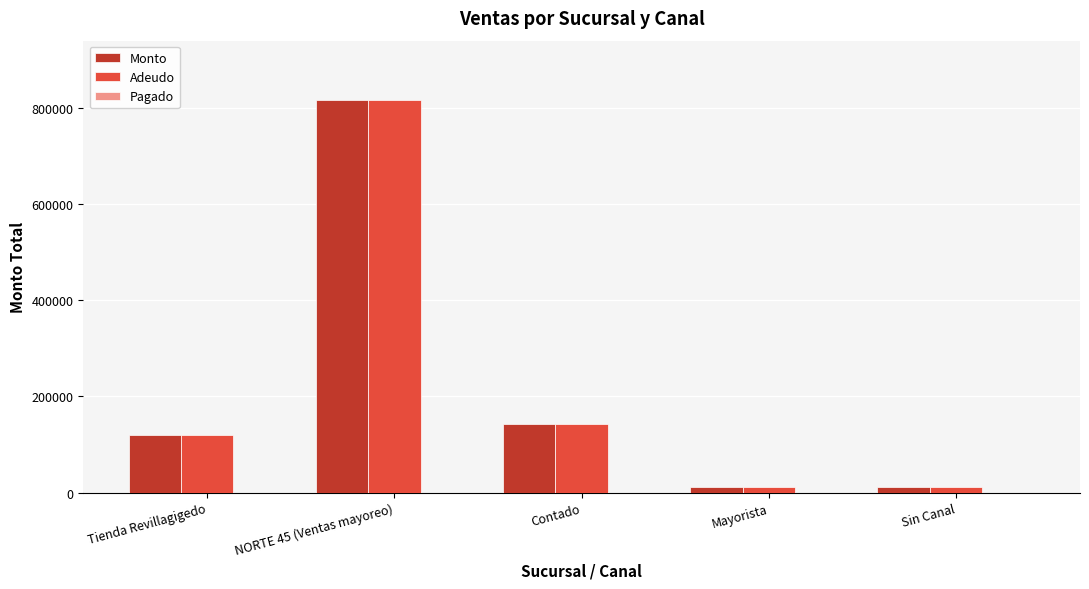

What is the value of the Adeudo bar at the 2nd from the left?

816620.0